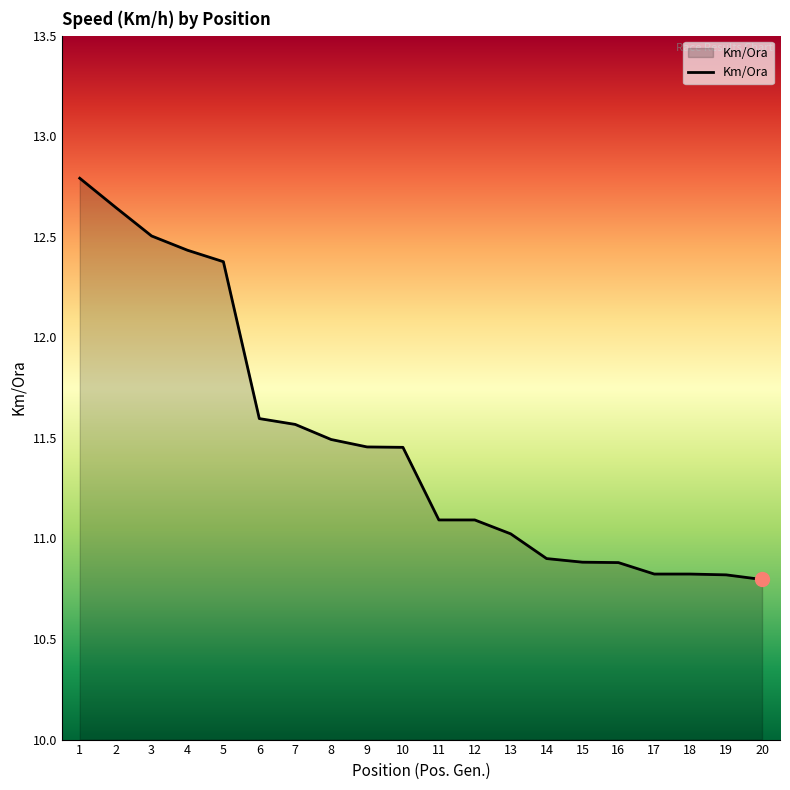

What is the greatest value displayed?

12.8